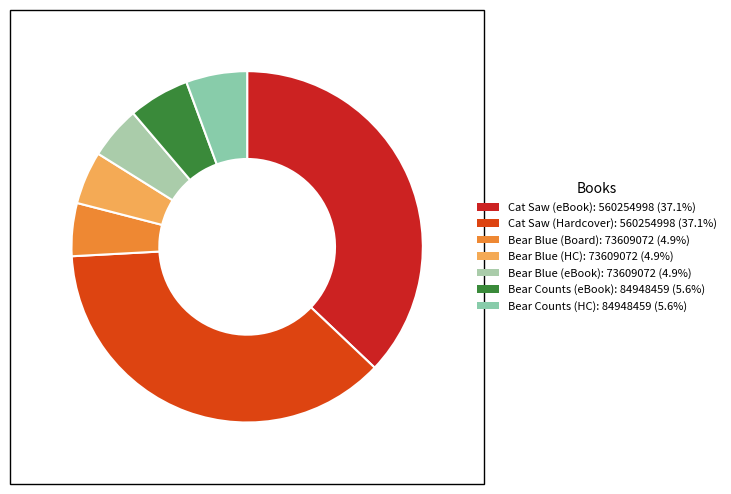

To the nearest percent, what is the difference between the largest and smallest slice percentages?

32%